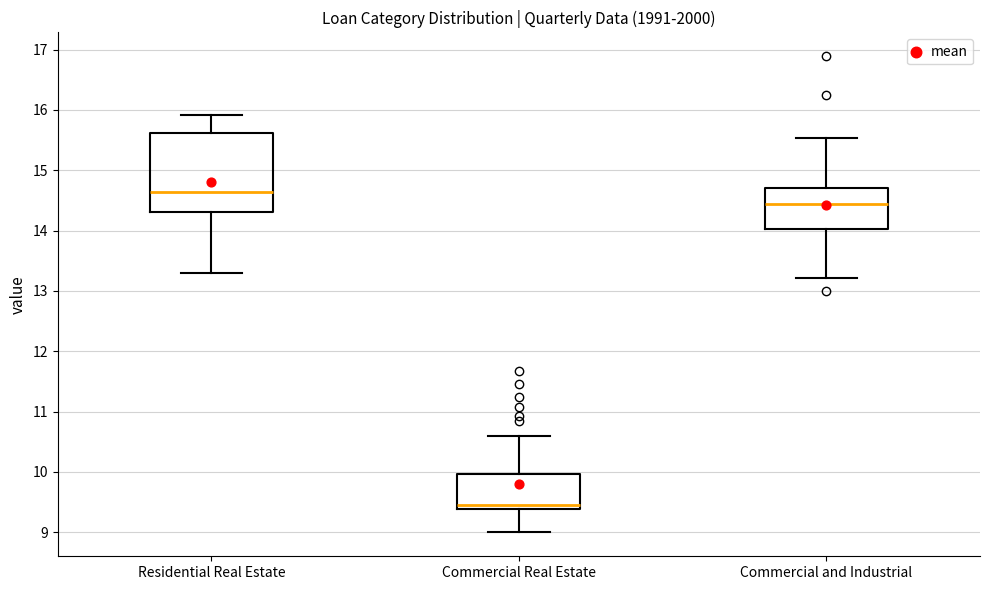

Which box is the tallest, from its lower edge to its upper edge?

Residential Real Estate